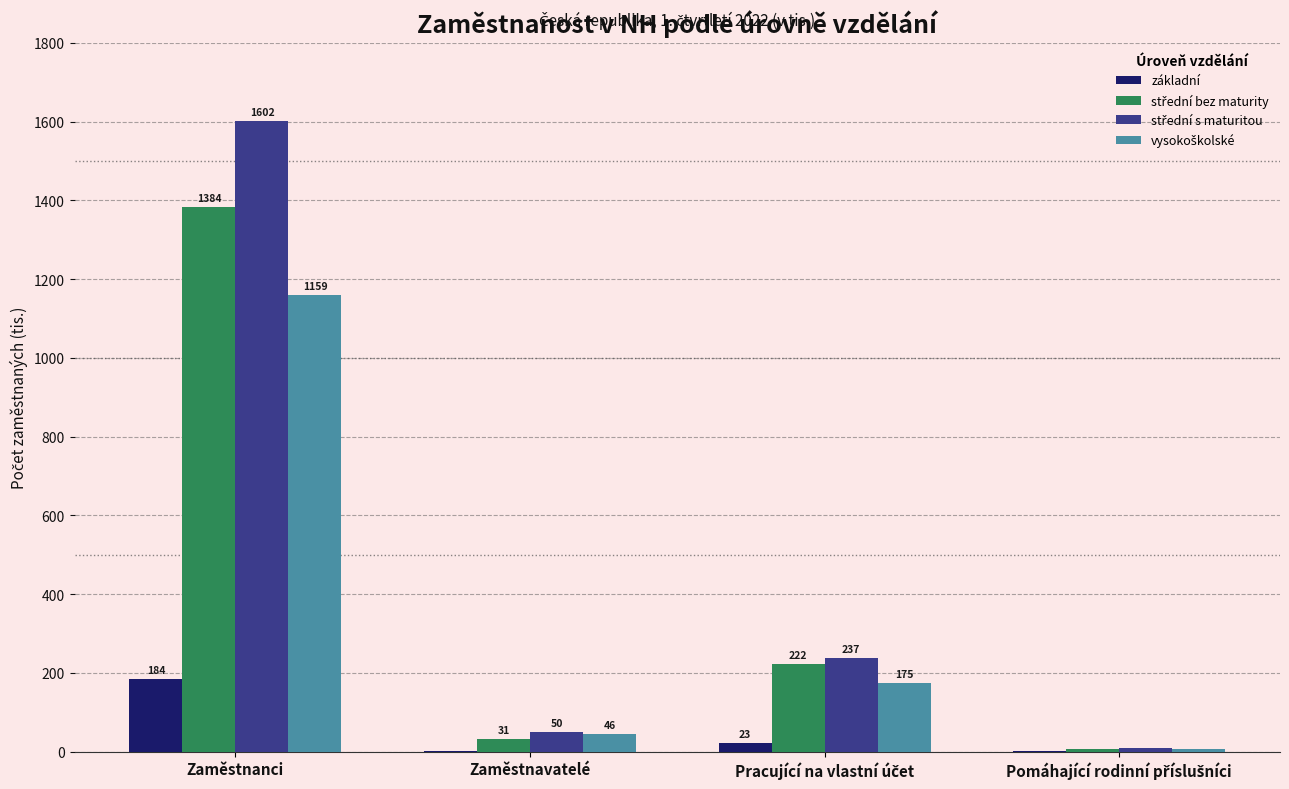

Which category has the highest value across all series?

Zaměstnanci